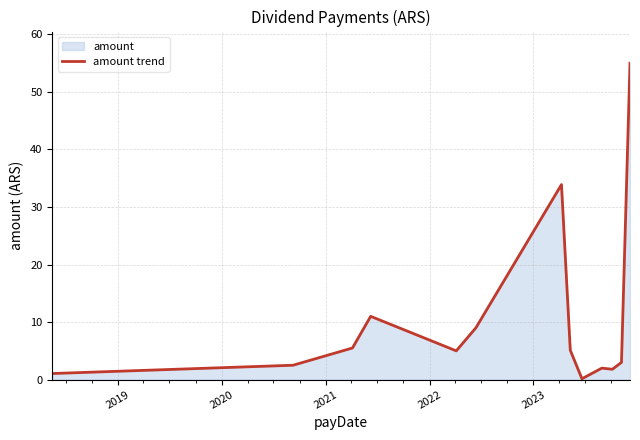

What is the greatest value displayed?

55.0